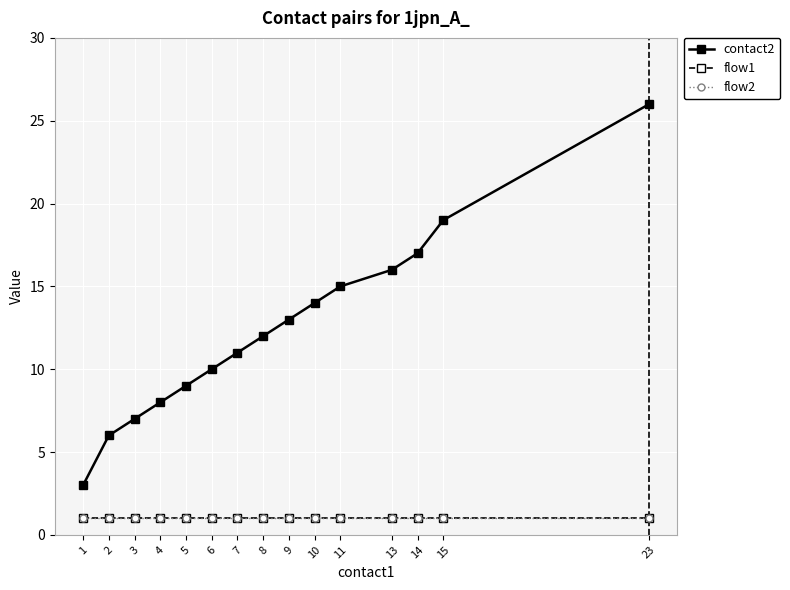

Which series has the largest range (max minus min)?

contact2